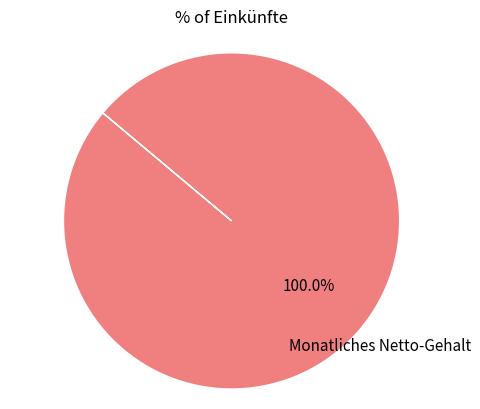

Is there a majority slice in this chart?

Yes